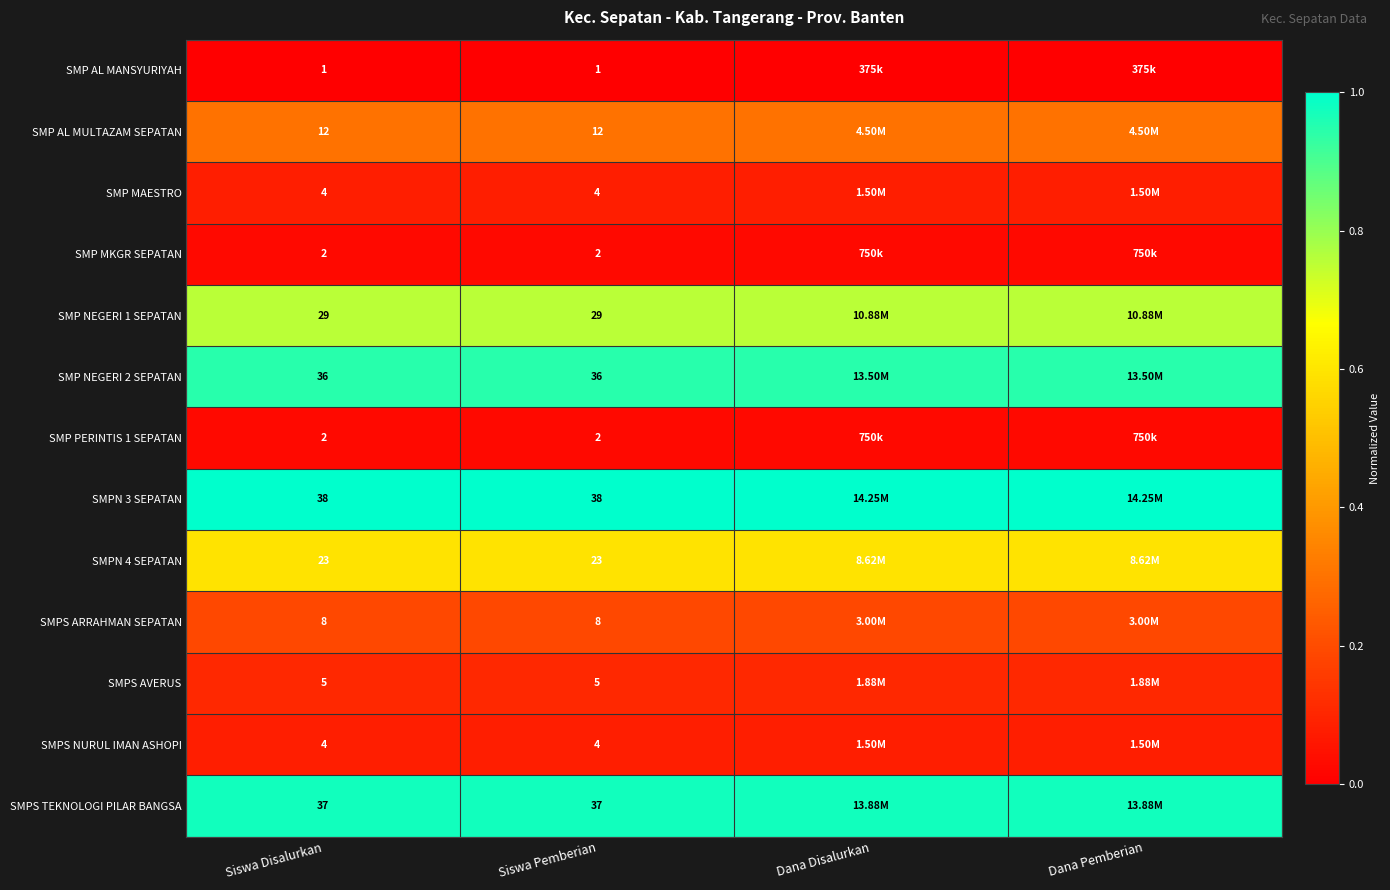

Is the value of SMP AL MULTAZAM SEPATAN at Siswa Disalurkan greater than the value of SMPS NURUL IMAN ASHOPI at Siswa Pemberian?

Yes